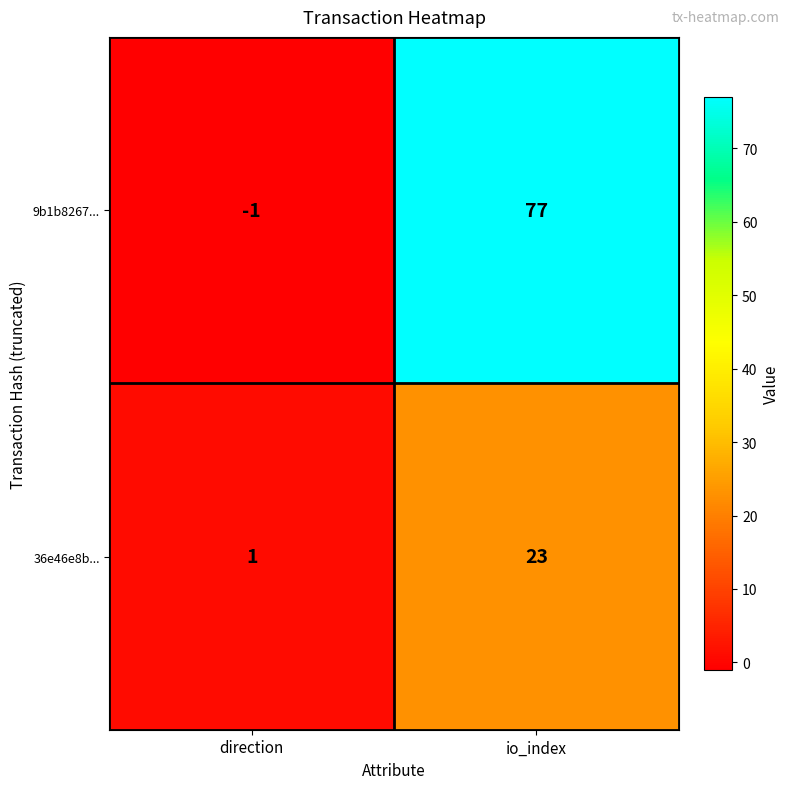

At which category is the sum across all series the highest?

io_index